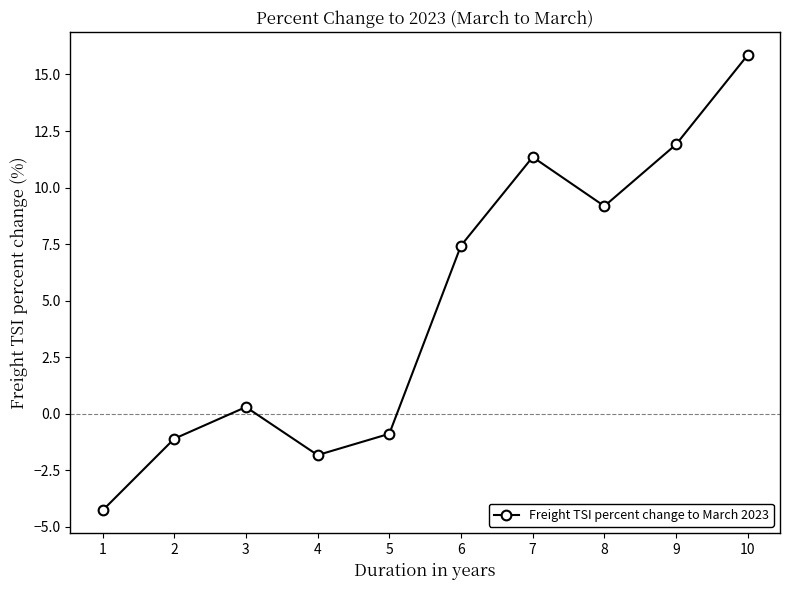

The value at 7 is 4.9. True or false?

False